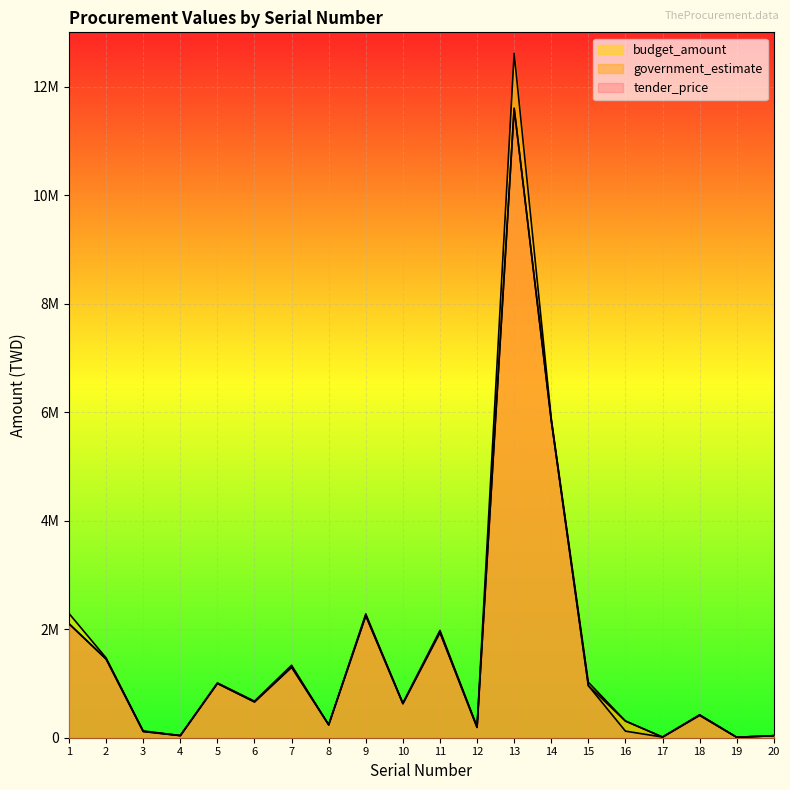

At which category does the chart reach its peak across all series?

13